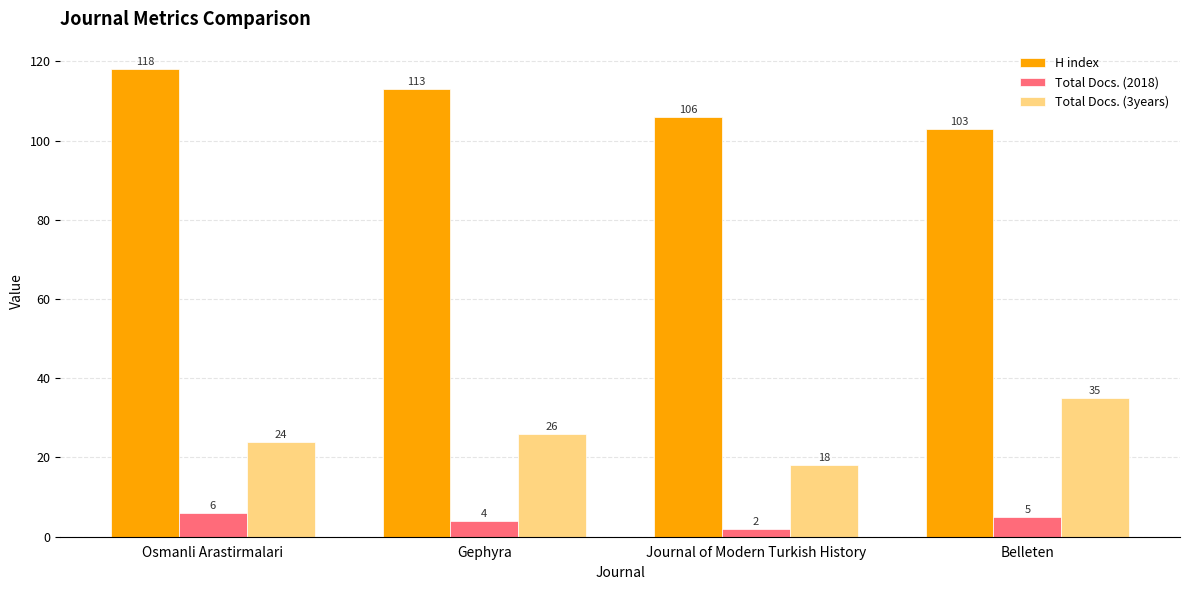

What is the spread (max minus min) of values at Belleten?

98